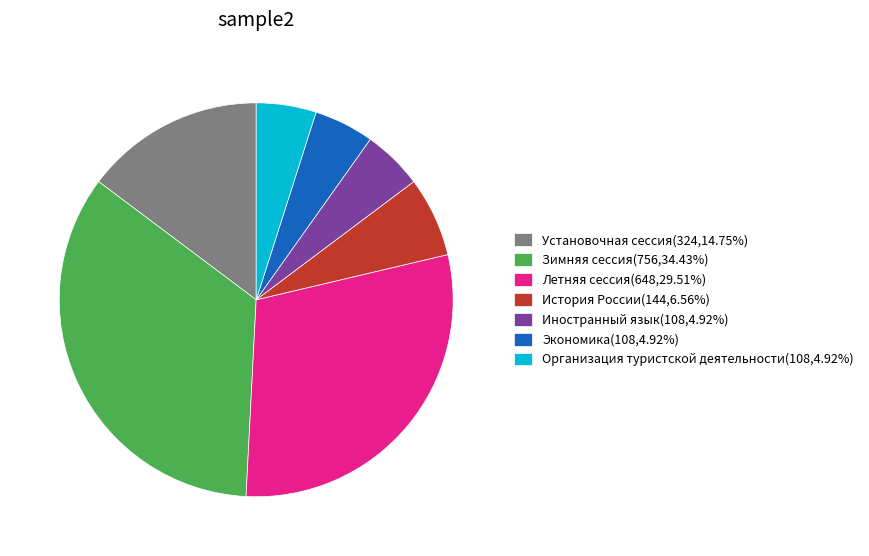

Is История России the majority of the pie?

No